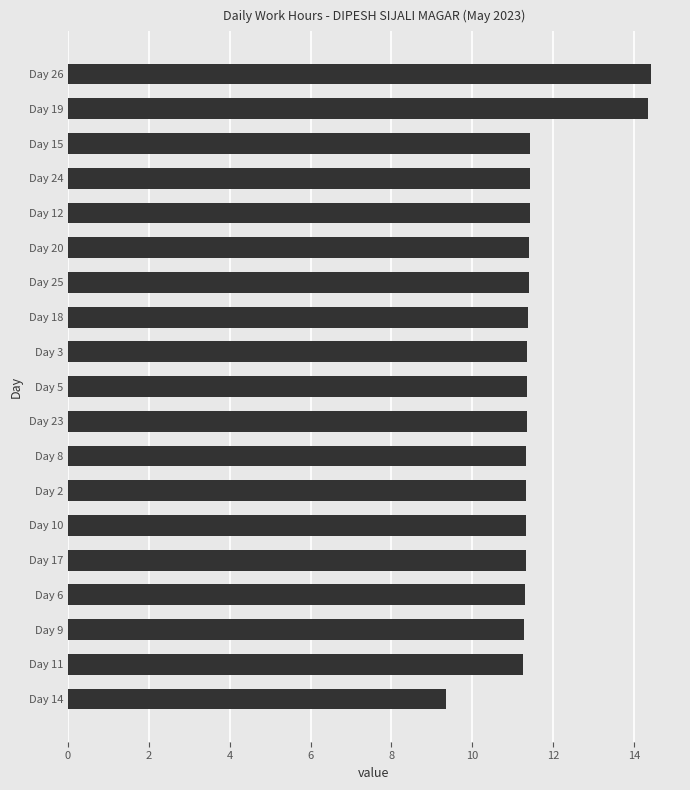

What is the change in value from Day 26 to Day 24?

-3.0